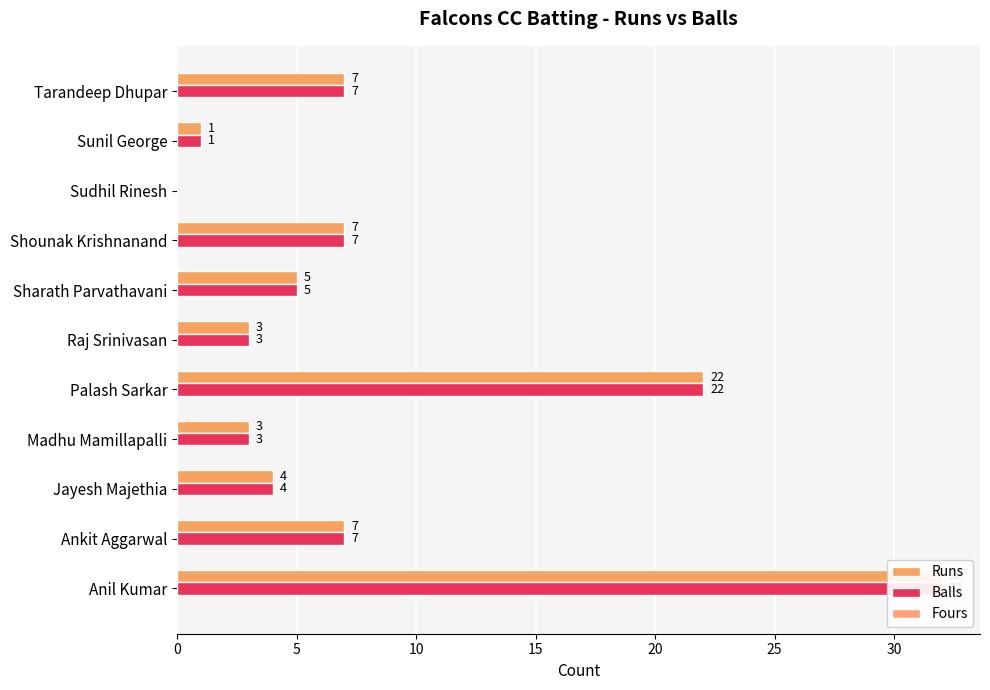

Are the bars grouped side by side (vs. stacked)?

Yes